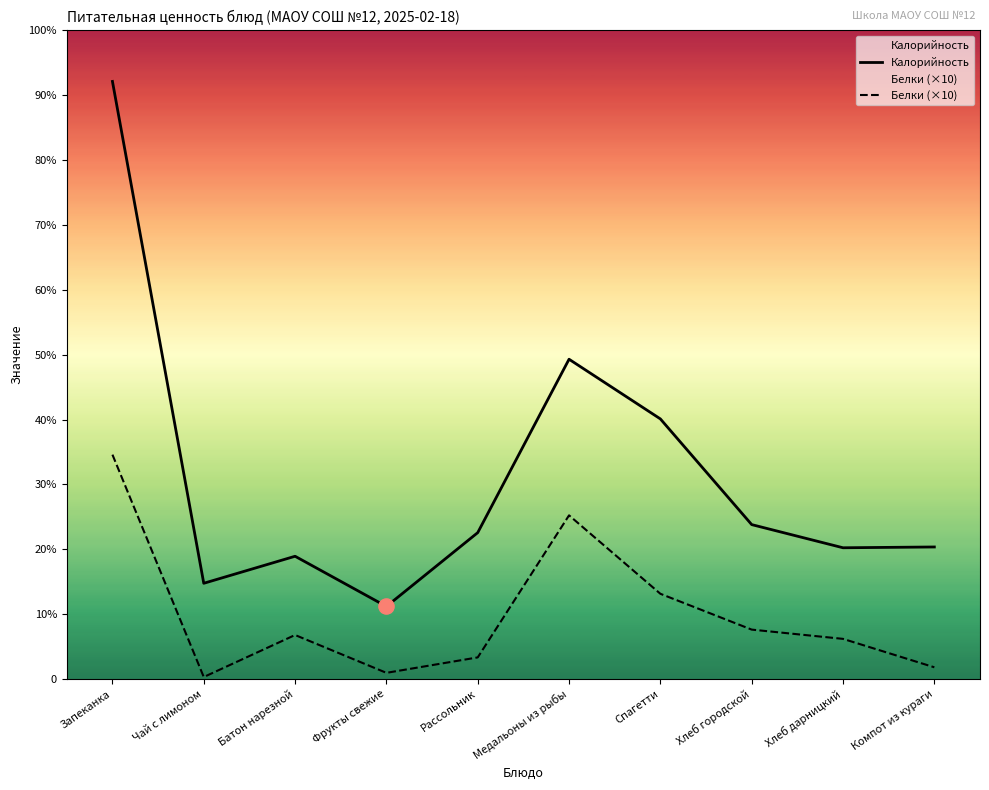

Is the value of Калорийность at Спагетти greater than the value of Белки (×10) at Спагетти?

Yes